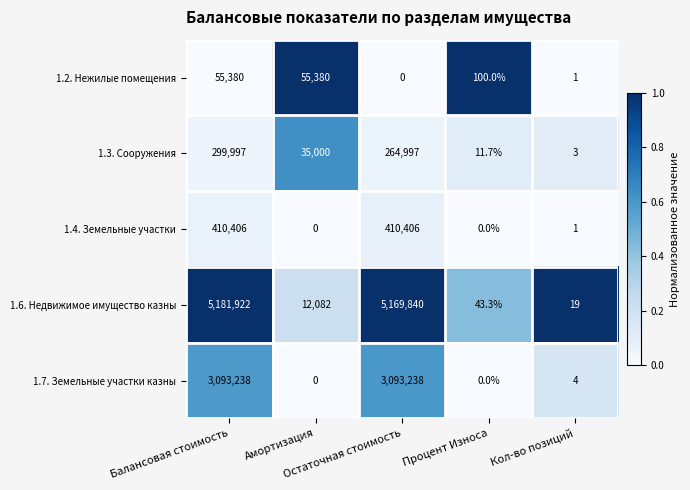

List the series in order of their peak value, highest first.

1.6. Недвижимое имущество казны, 1.7. Земельные участки казны, 1.4. Земельные участки, 1.3. Сооружения, 1.2. Нежилые помещения